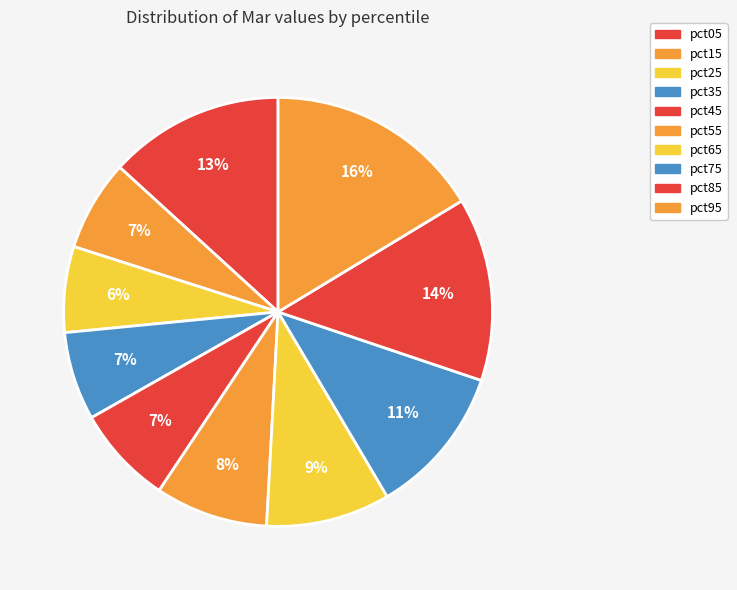

How many slices are in this pie chart?

10